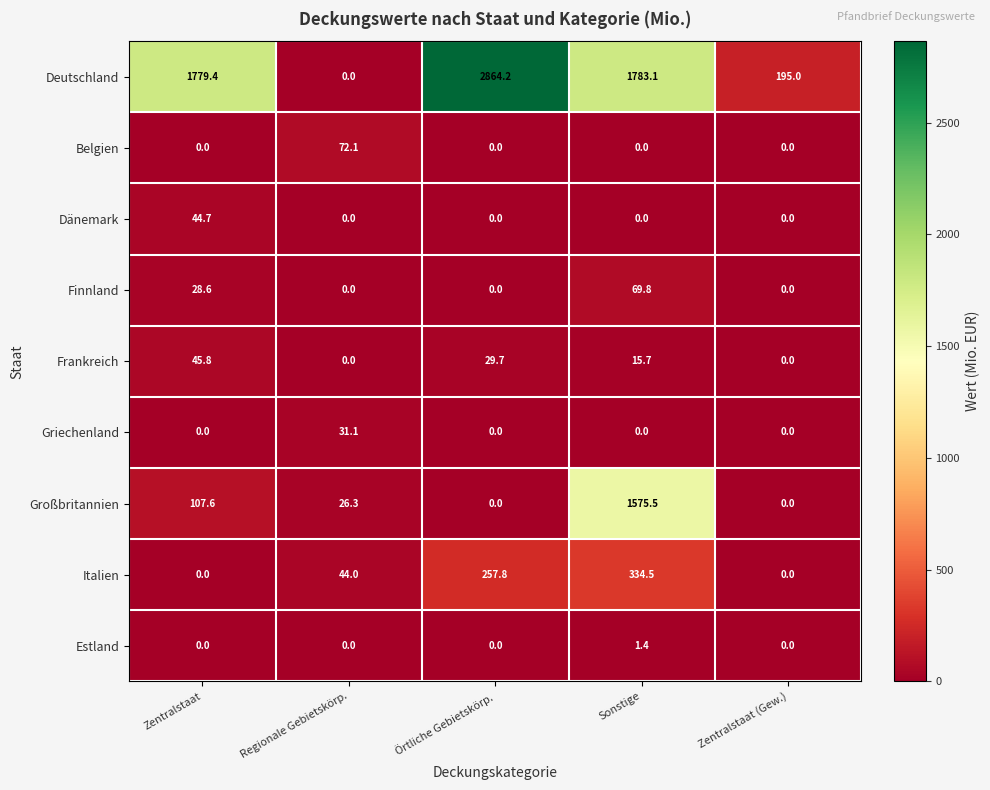

What is the average value of the Italien series?

127.3